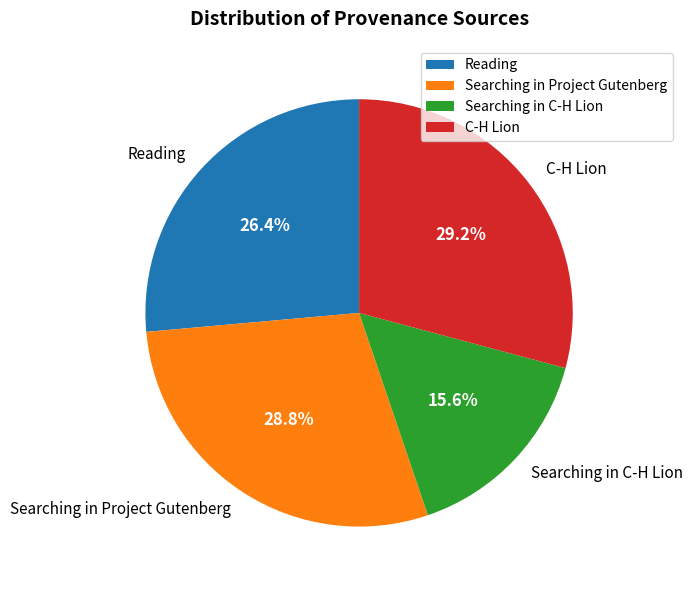

Does any single category account for the majority?

No